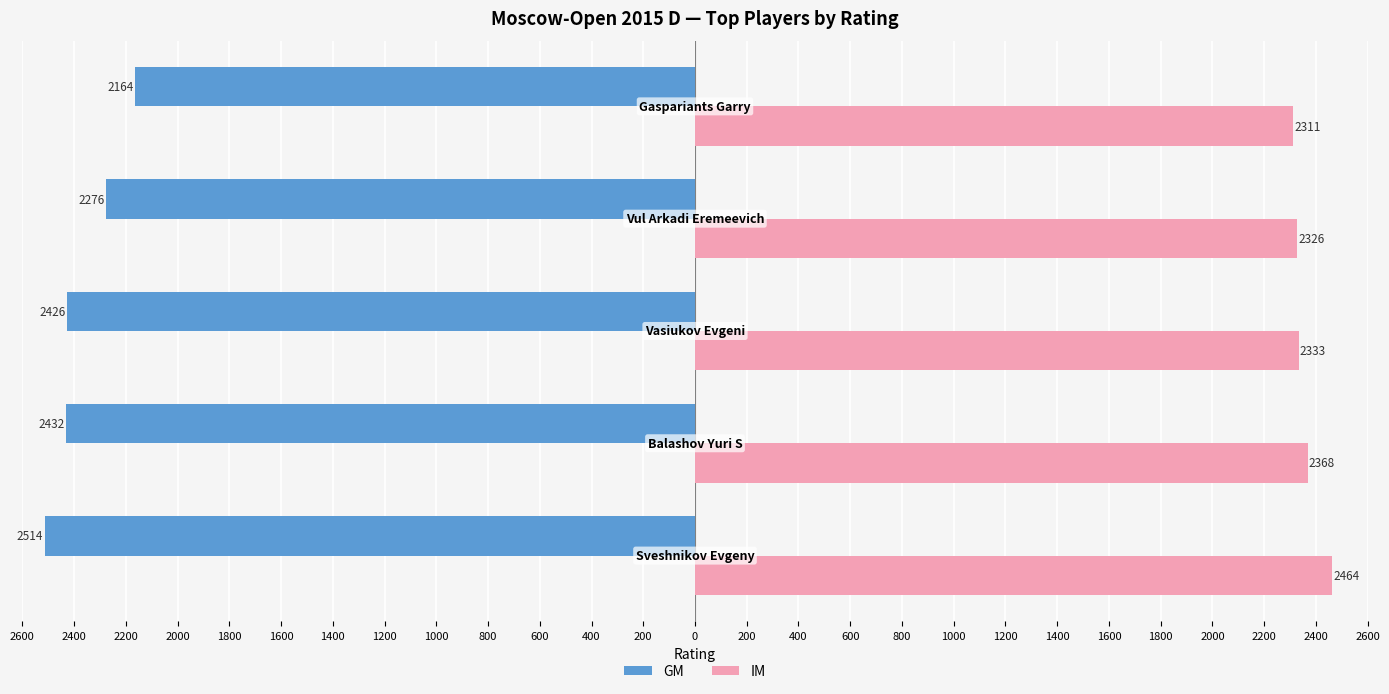

What are all the series names shown in the legend?

GM, IM